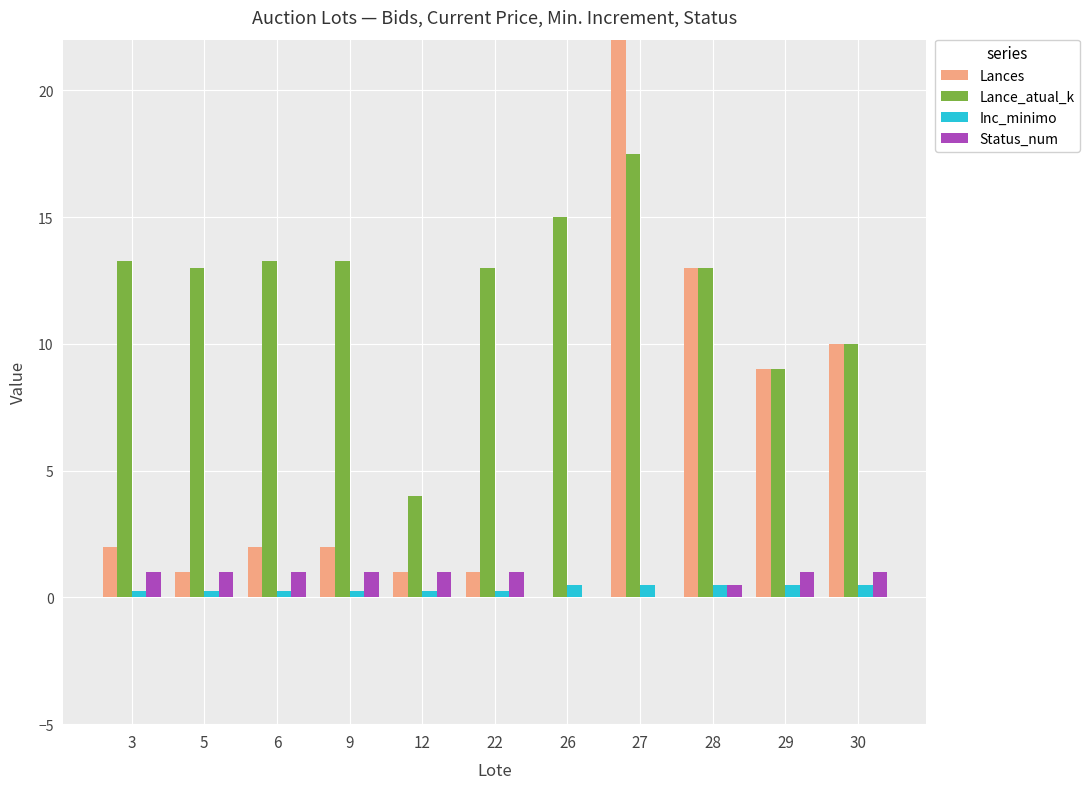

Rank the series by their maximum value, from lowest to highest.

Inc_minimo, Status_num, Lance_atual_k, Lances